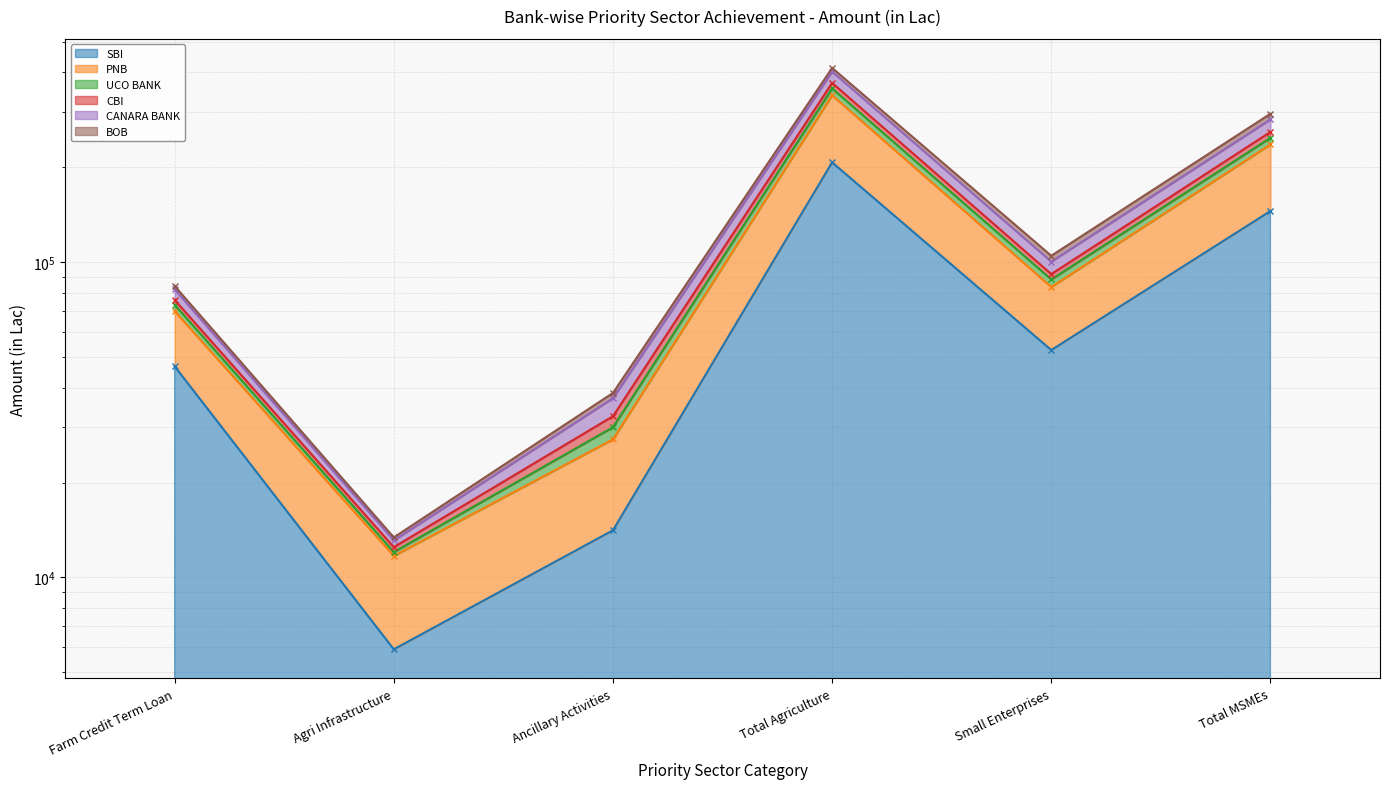

What is the label of the 5th point from the left?

Small Enterprises